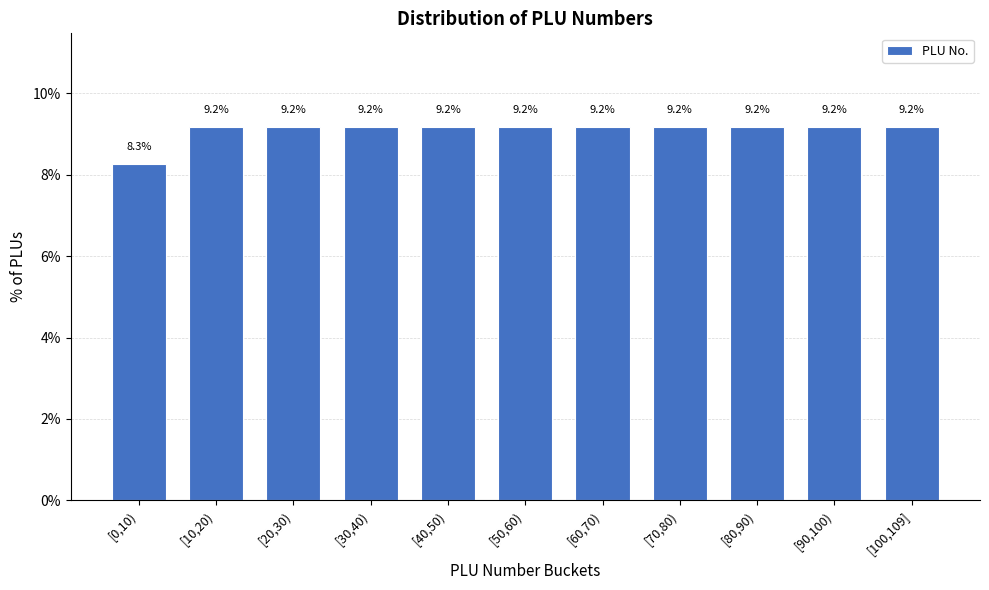

Reading left to right, transcribe all the data shown in this chart.

8.3	9.2	9.2	9.2	9.2	9.2	9.2	9.2	9.2	9.2	9.2